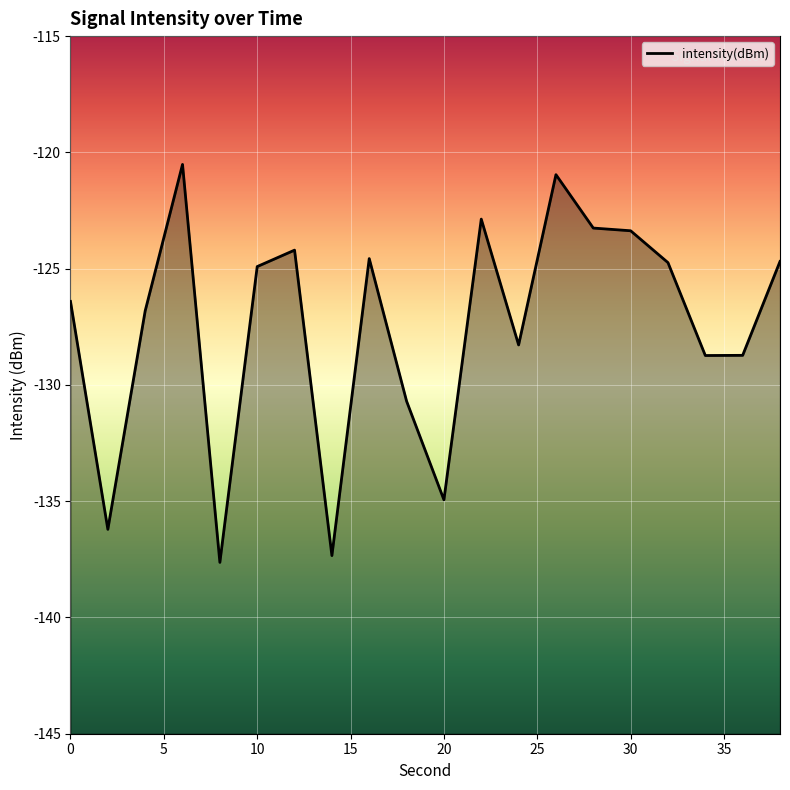

How many points are lower than both their immediate neighbors (excluding endpoints)?

6